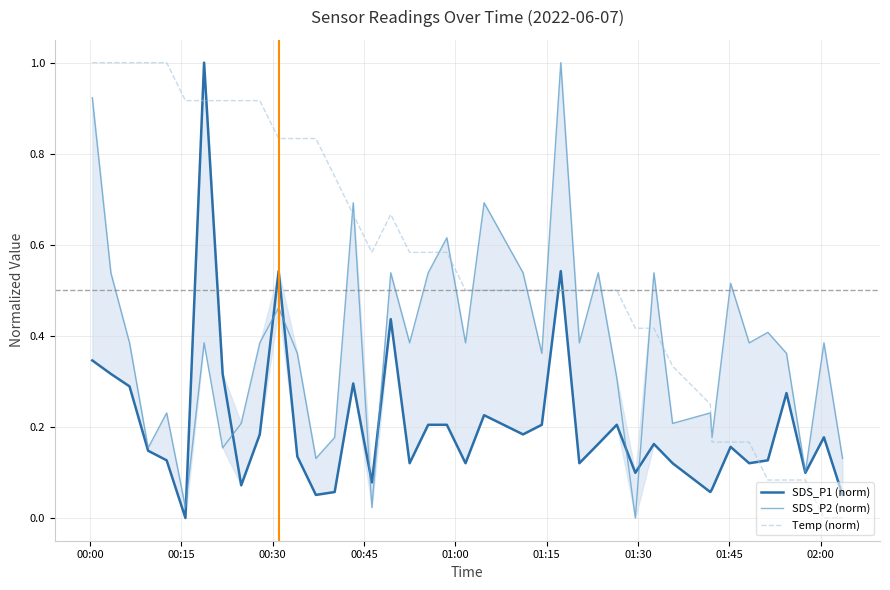

After their last crossing, which series has the higher values: Temp (norm) or SDS_P2 (norm)?

SDS_P2 (norm)